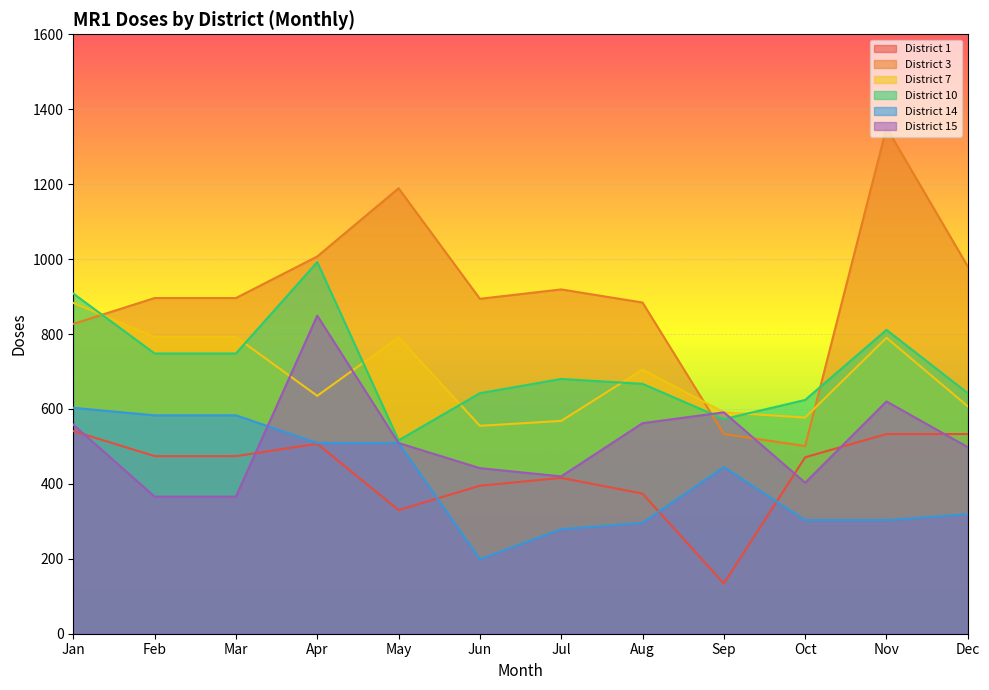

Reading right to left, what are all the values shown in this chart?

District 1: Dec=533	Nov=533	Oct=471	Sep=134	Aug=374	Jul=416	Jun=395	May=330	Apr=507	Mar=474	Feb=474	Jan=541
District 3: Dec=980	Nov=1351	Oct=501	Sep=533	Aug=884	Jul=919	Jun=894	May=1189	Apr=1007	Mar=896	Feb=896	Jan=827
District 7: Dec=607	Nov=790	Oct=577	Sep=591	Aug=705	Jul=568	Jun=555	May=791	Apr=635	Mar=792	Feb=792	Jan=883
District 10: Dec=642	Nov=811	Oct=624	Sep=573	Aug=667	Jul=680	Jun=642	May=516	Apr=992	Mar=748	Feb=748	Jan=908
District 14: Dec=319	Nov=303	Oct=303	Sep=445	Aug=296	Jul=279	Jun=199	May=509	Apr=509	Mar=583	Feb=583	Jan=603
District 15: Dec=498	Nov=620	Oct=403	Sep=591	Aug=562	Jul=420	Jun=442	May=509	Apr=849	Mar=366	Feb=366	Jan=558